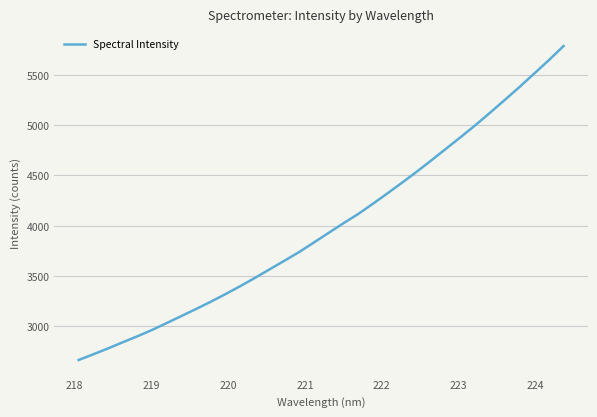

What is the minimum value shown in the chart?

2666.4